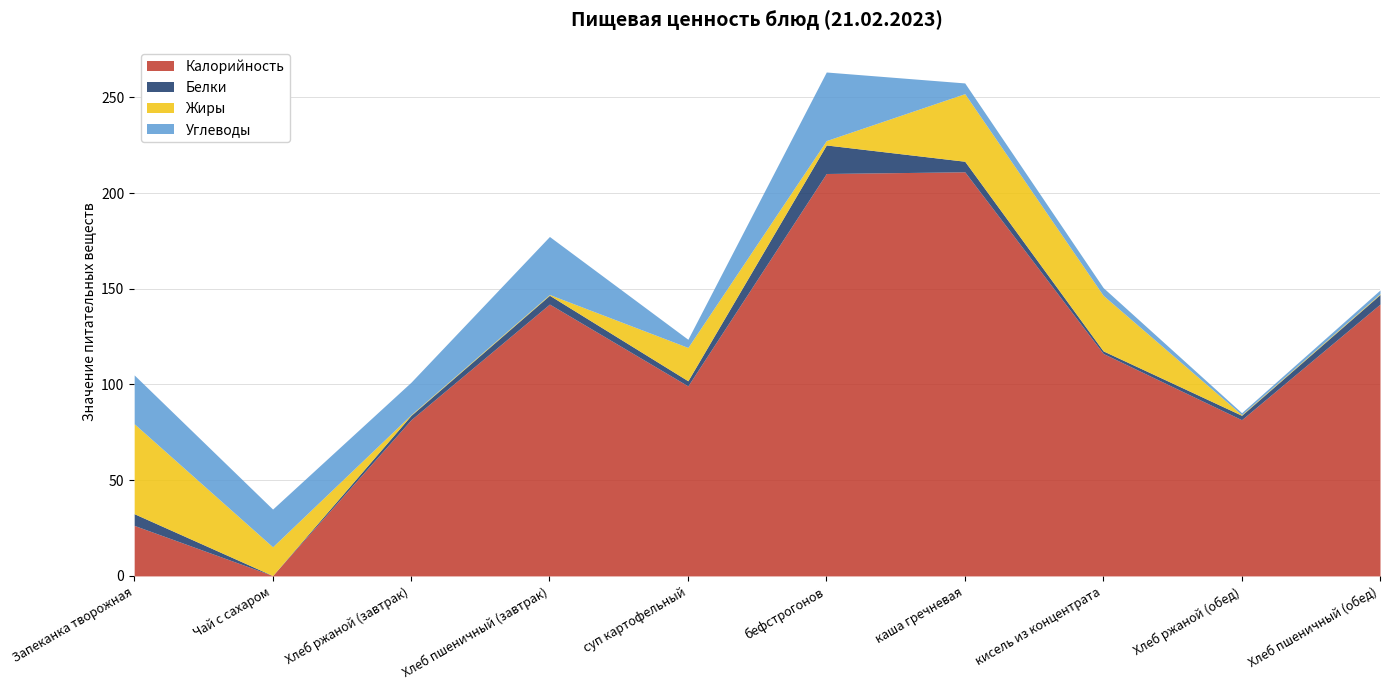

After their last crossing, which series has the higher values: Калорийность or Углеводы?

Калорийность